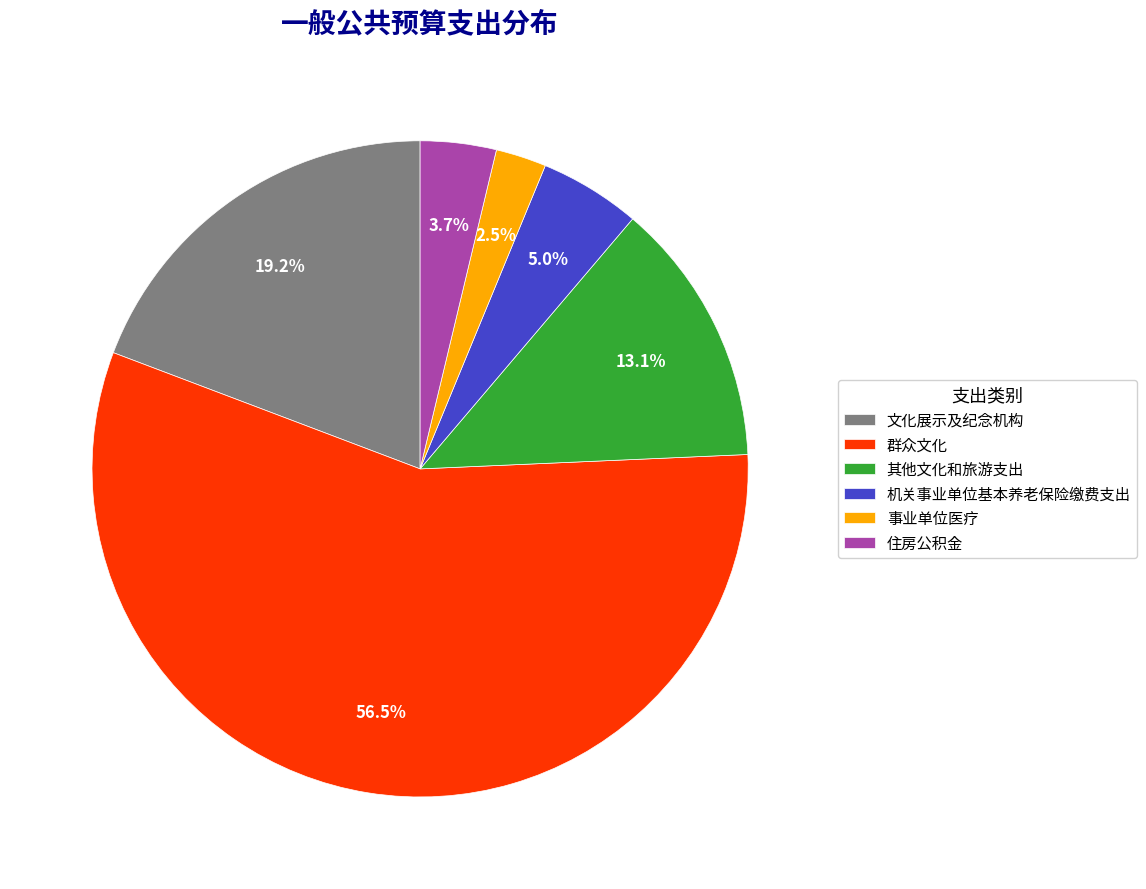

To the nearest percent, what is the combined percentage of 机关事业单位基本养老保险缴费支出 and 住房公积金?

9%